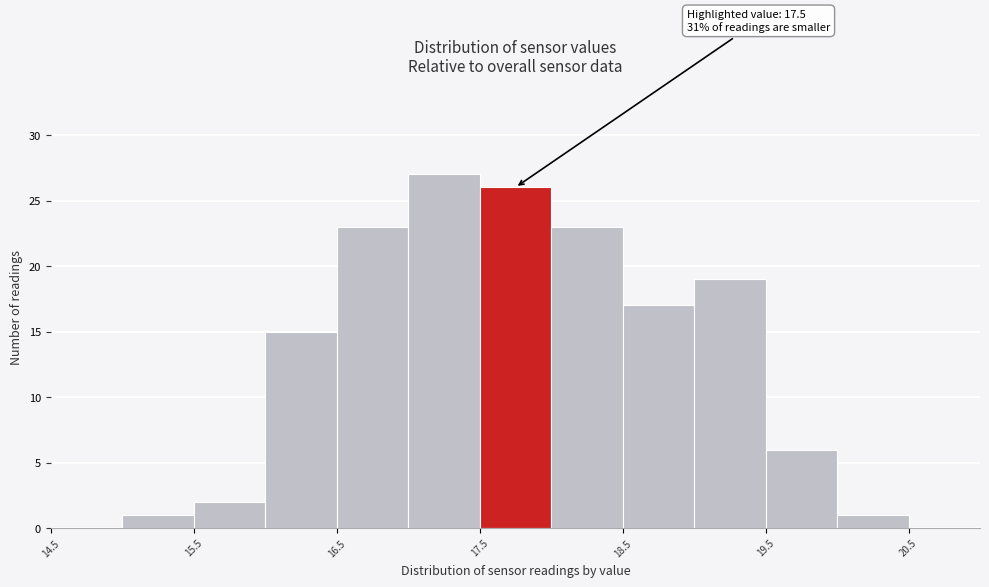

Over which range of the x-axis is the bar tallest?

17.0 to 17.5